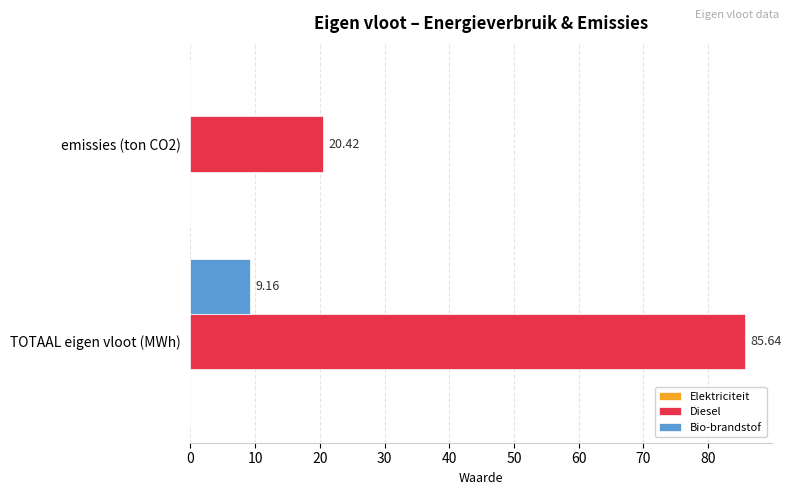

Which category has the highest value in the Diesel series?

TOTAAL eigen vloot (MWh)